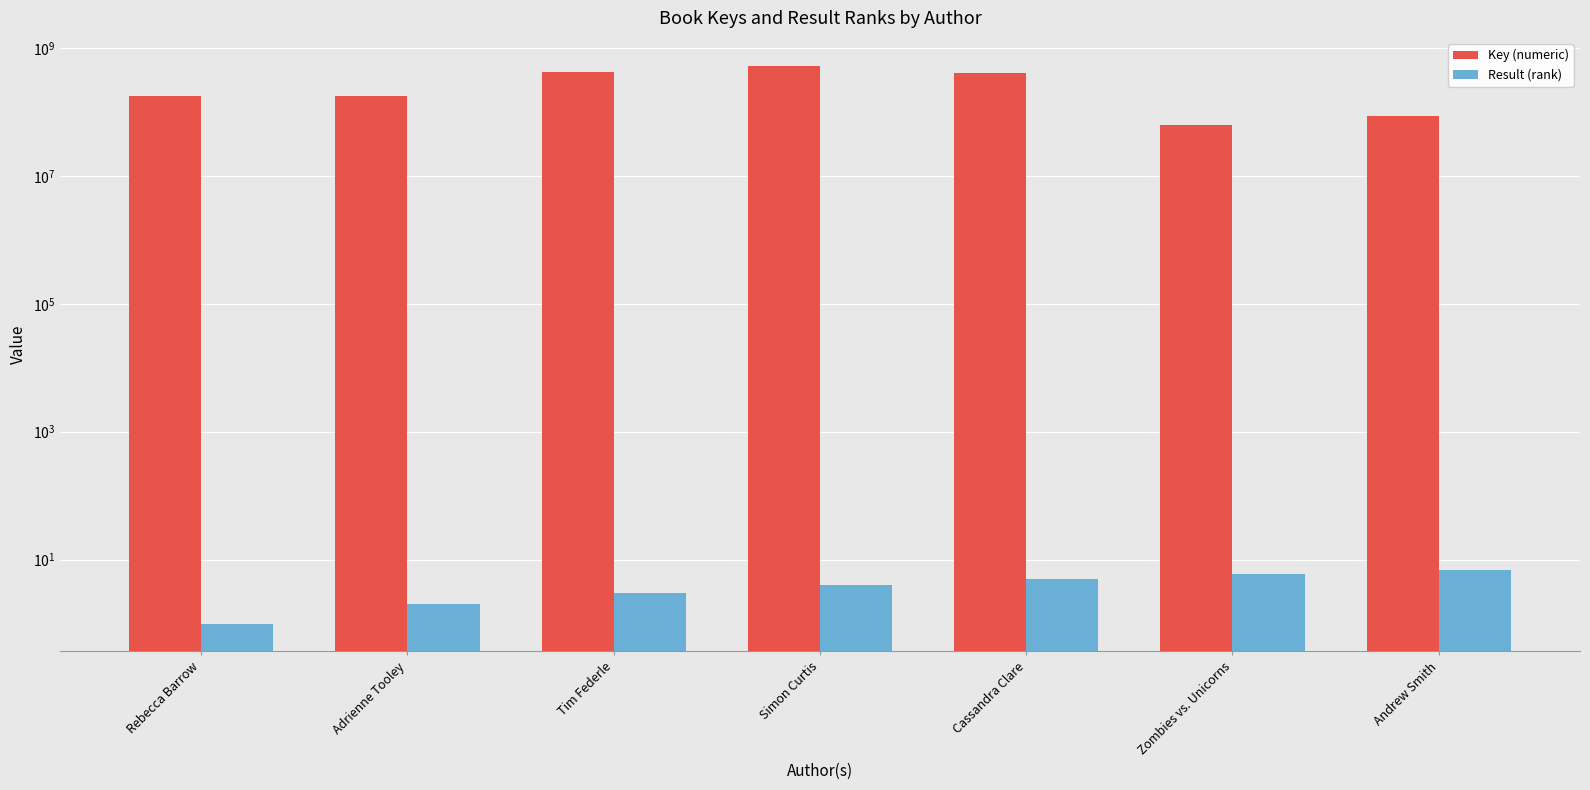

At which label is Result (rank) closest to 4?

Simon Curtis